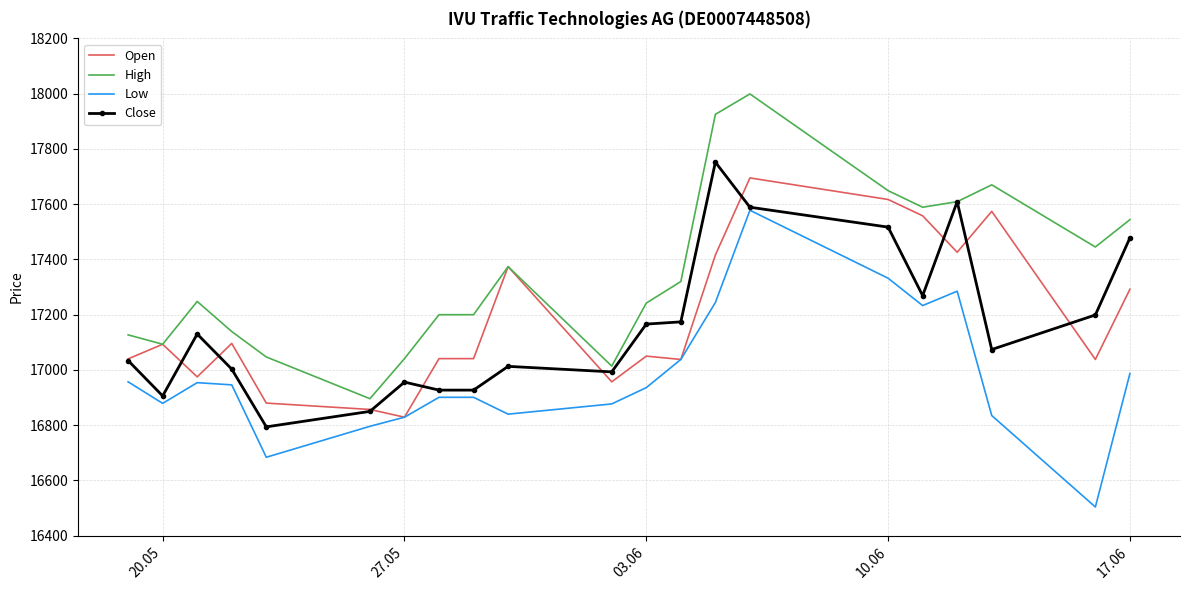

What is the highest value of the Close series?

17752